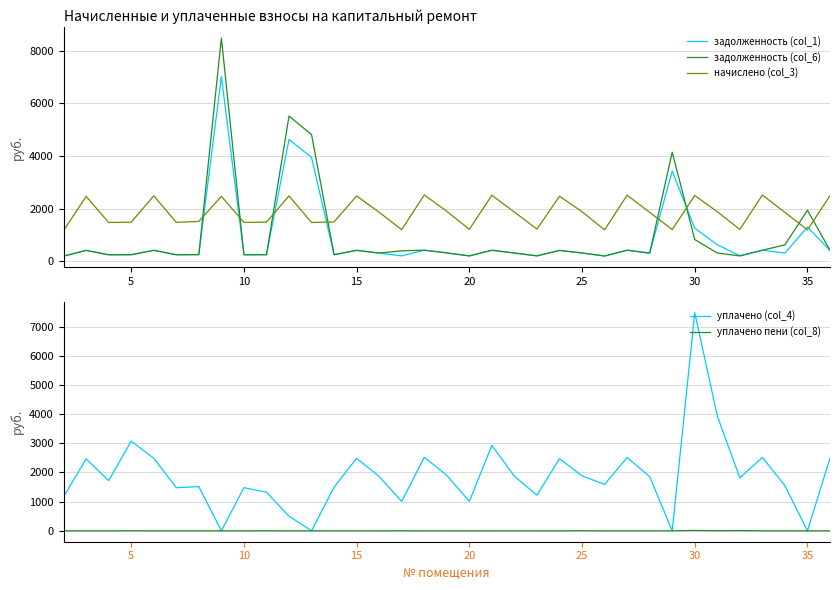

The value of задолженность (col_1) at 10 is 246.3. True or false?

True